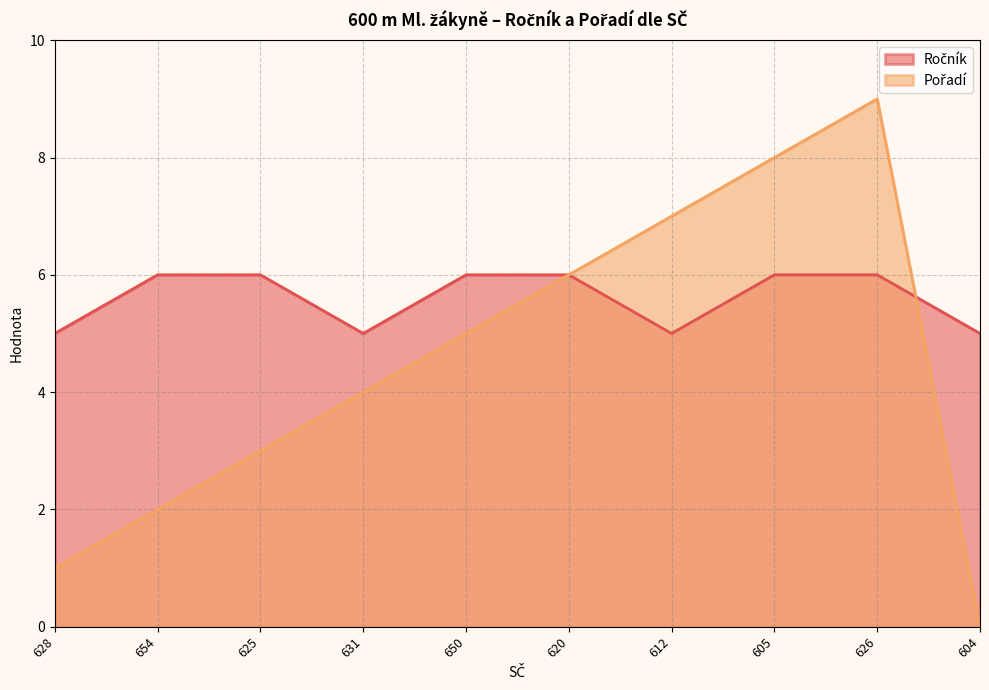

True or false: Pořadí has more than 2 interior local peaks.

False